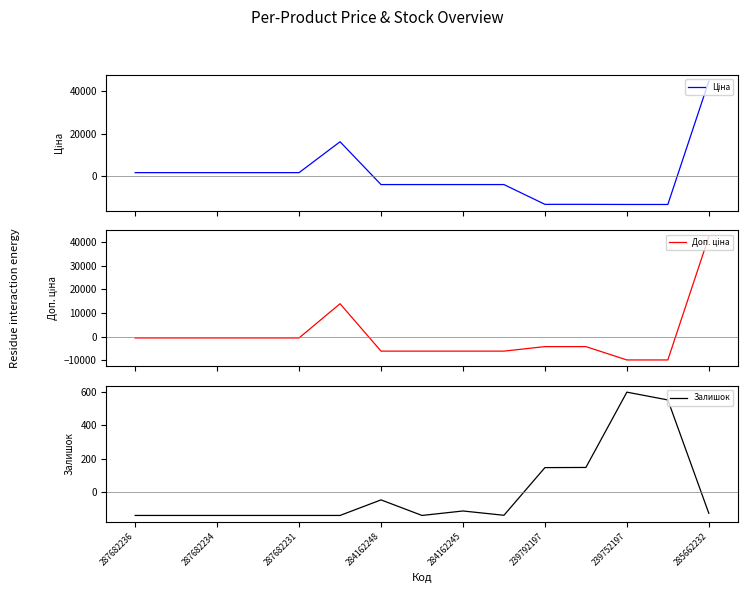

The Залишок series shows -45.5 at 287682234. True or false?

False